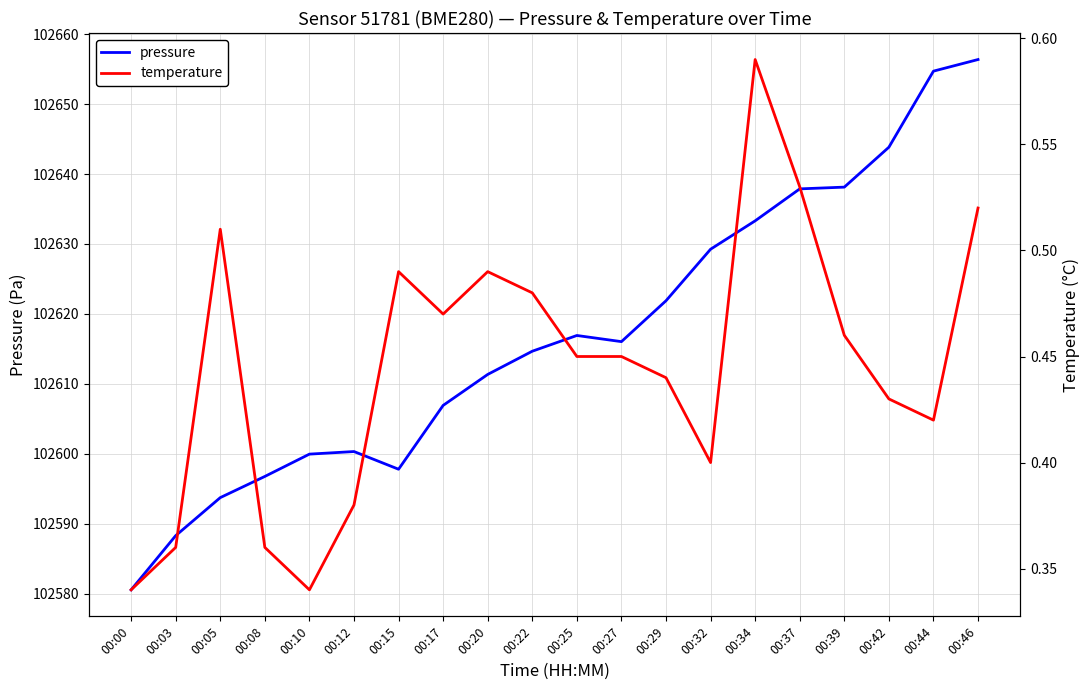

The temperature series shows 0.5 at 00:00. True or false?

False